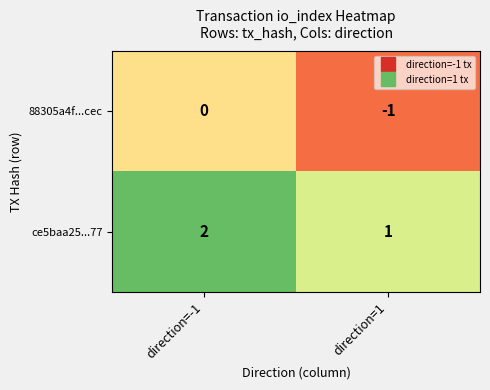

Reading left to right, transcribe all the data shown in this chart.

88305a4f...cec: direction=-1=0	direction=1=-1
ce5baa25...77: direction=-1=2	direction=1=1